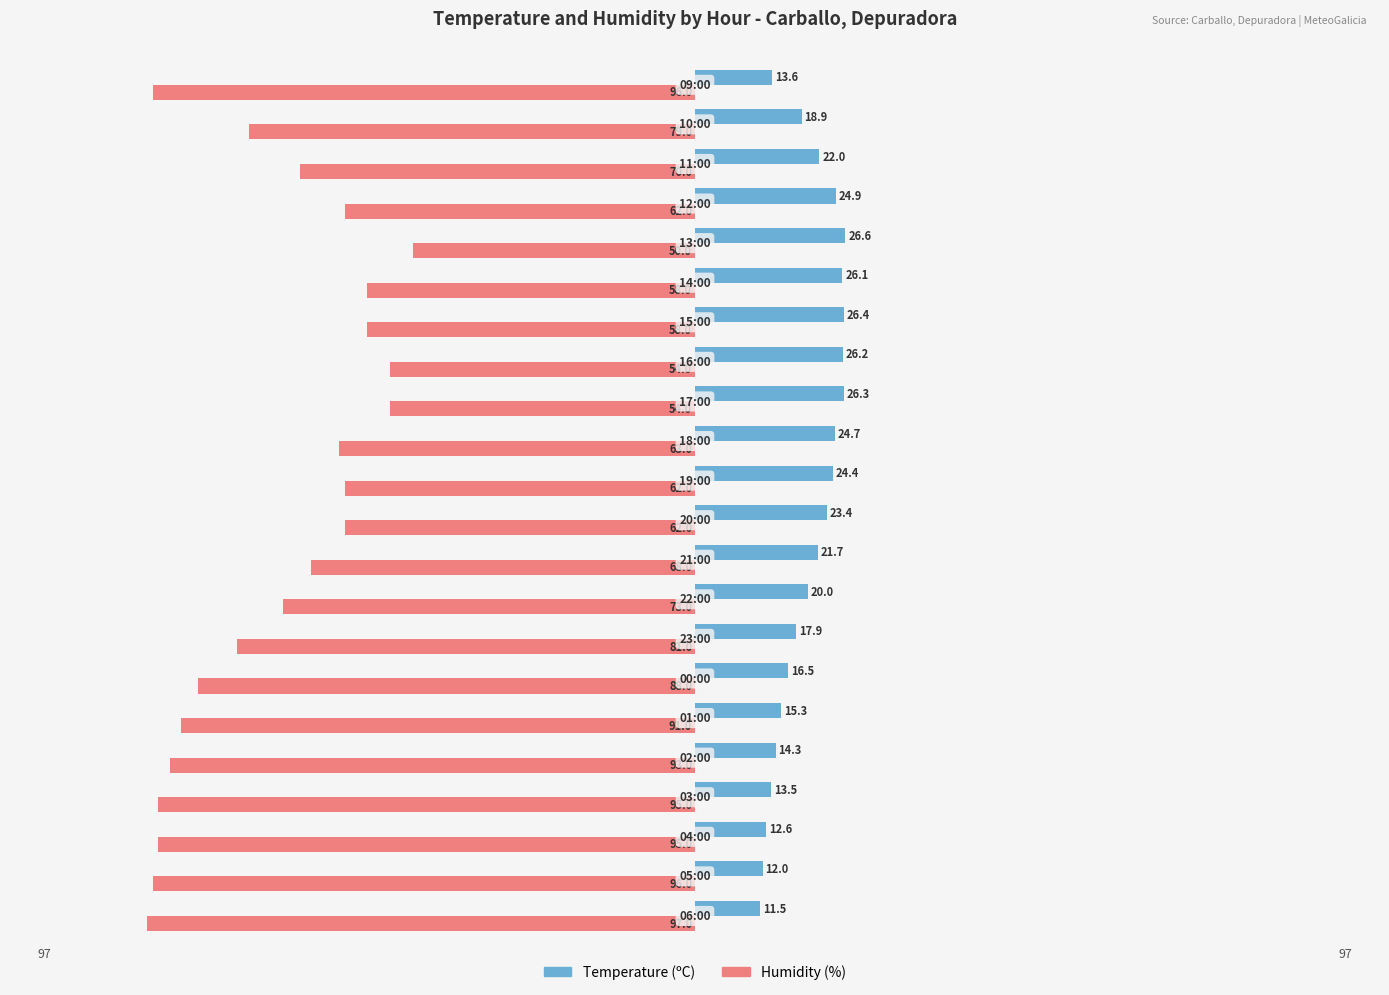

What are all the series names shown in the legend?

Temperature (ºC), Humidity (%)